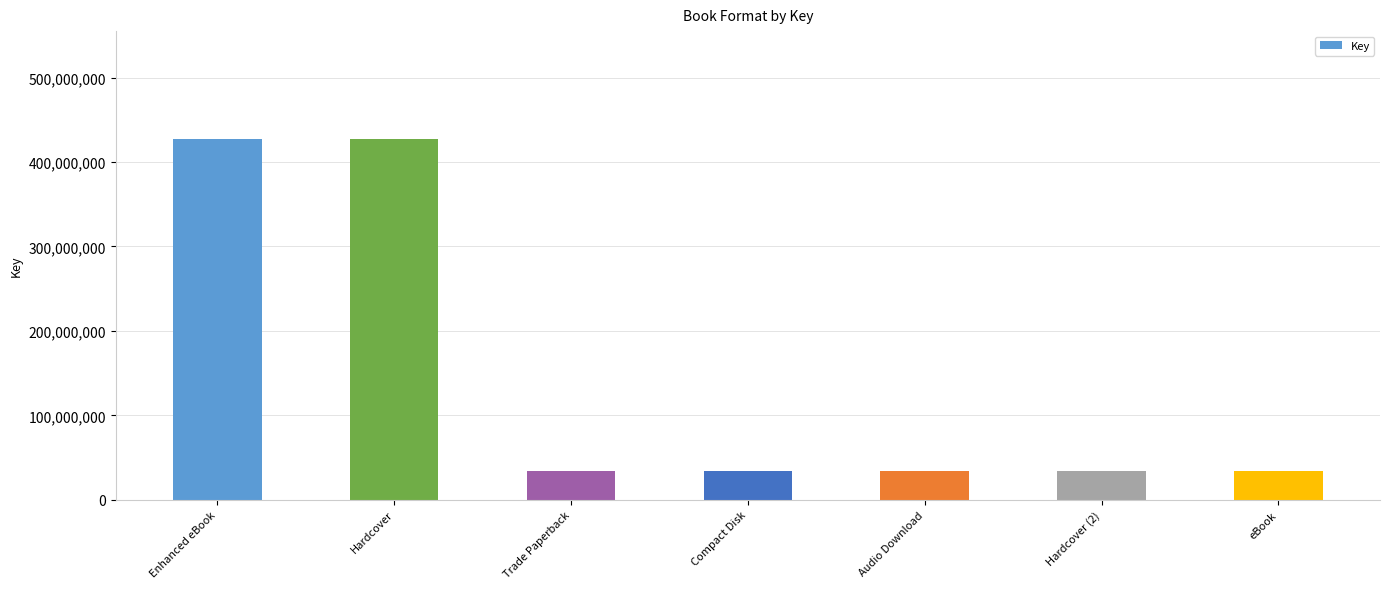

What is the greatest value displayed?

427012546